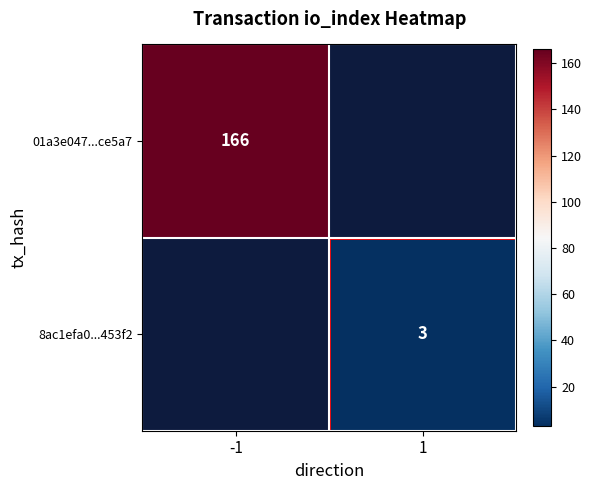

The value of 8ac1efa0...453f2 at 1 is 3. True or false?

True